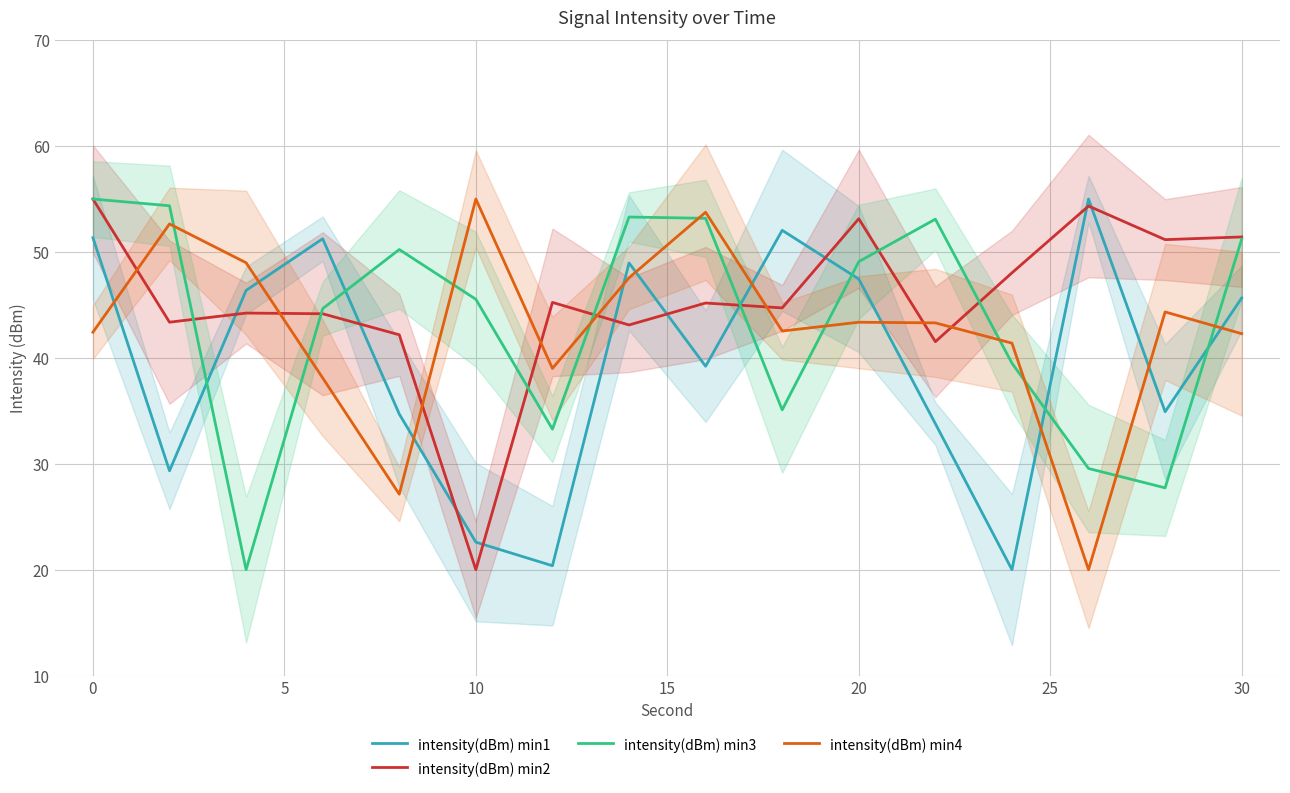

The value of intensity(dBm) min4 at 15 is 13.3. True or false?

False